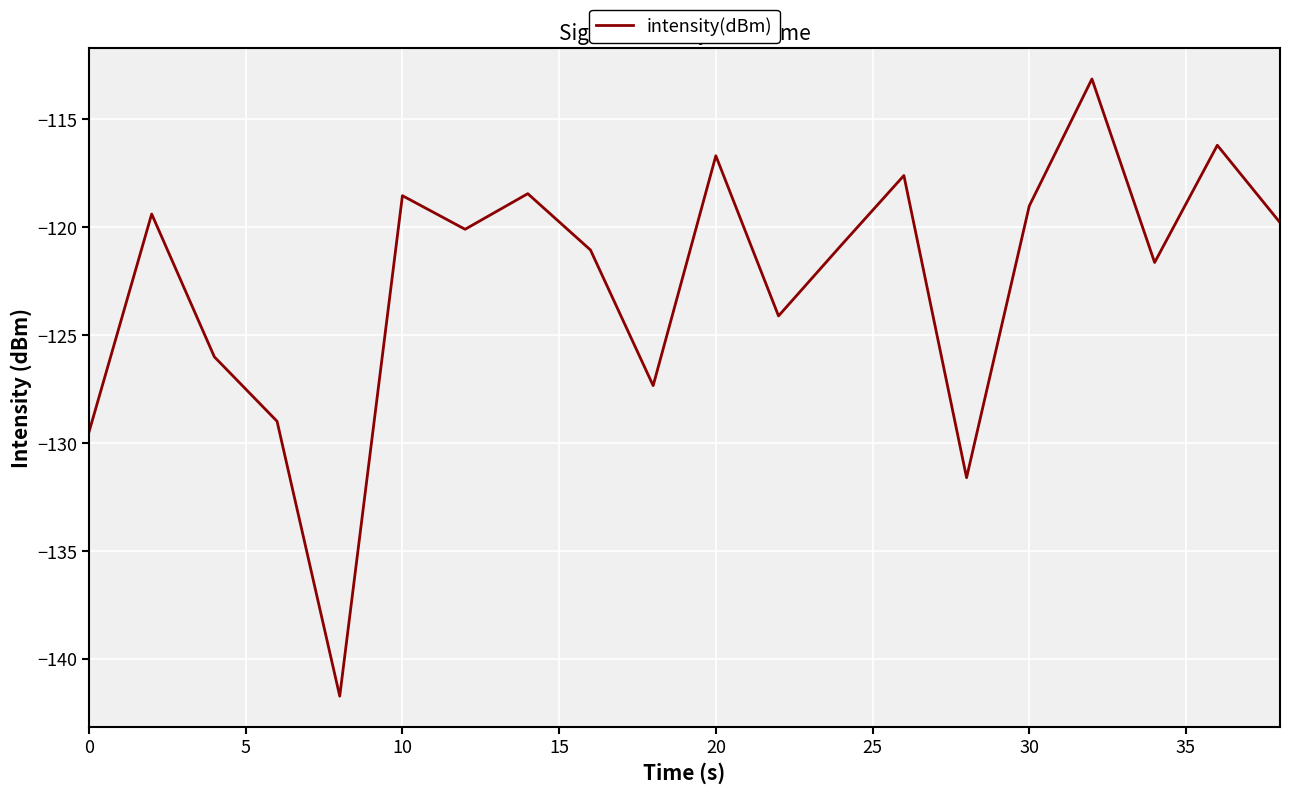

What is the smallest value displayed?

-141.7